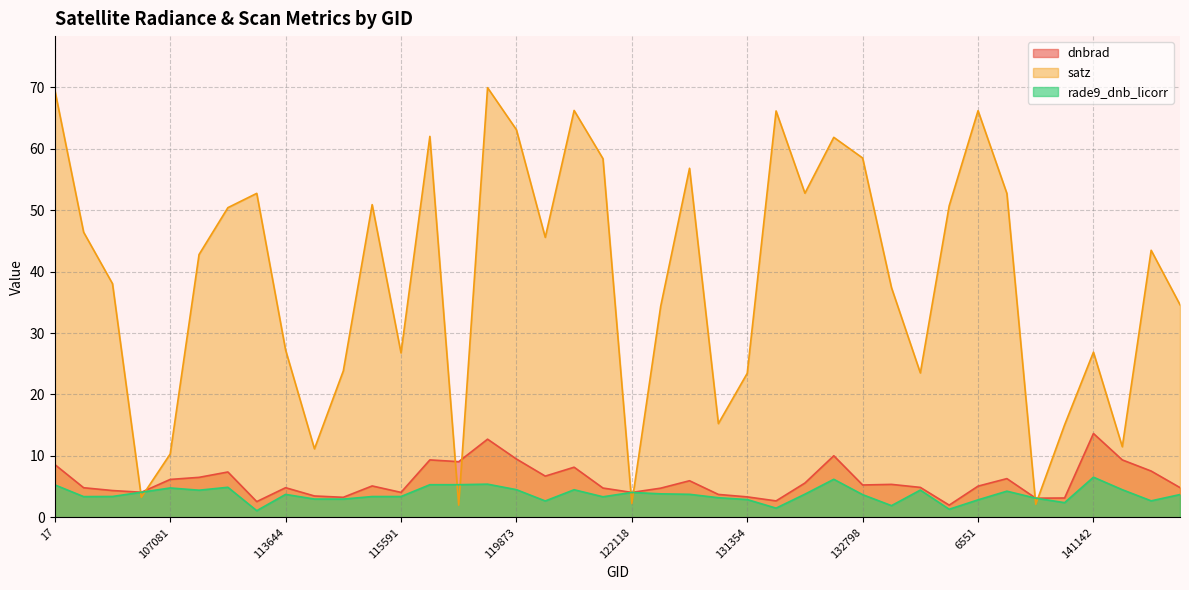

List the series in order of their peak value, highest first.

satz, dnbrad, rade9_dnb_licorr